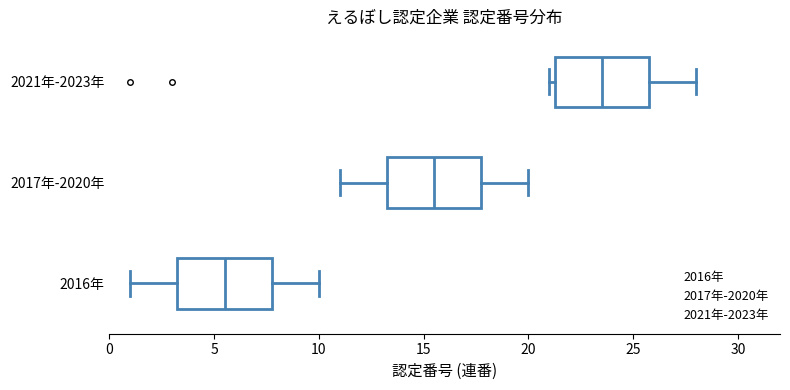

Where does the right whisker of the box for 2021年-2023年 end on the x-axis? The values are not printed on the chart, so give them approximately, as read against the axis.

28.0